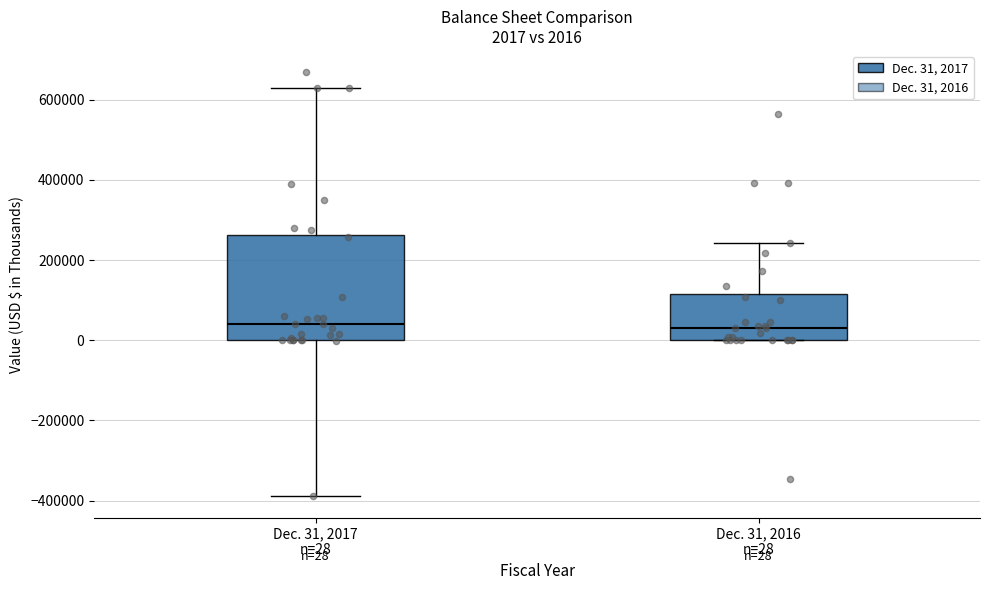

Which box is the tallest, from its lower edge to its upper edge?

Dec. 31, 2017 n=28